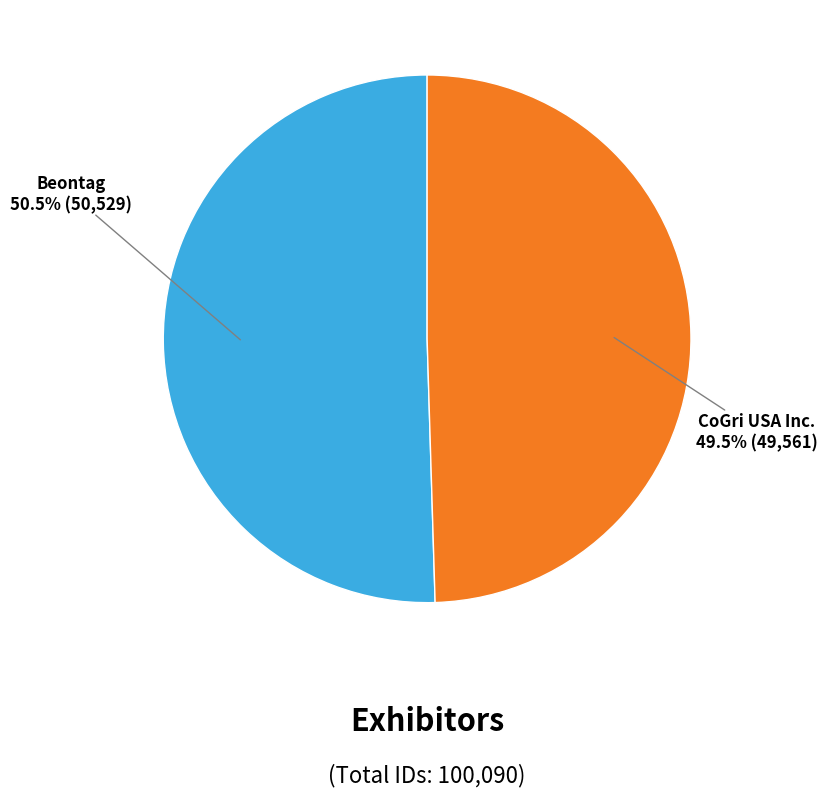

Is there any slice that represents more than half of the pie?

Yes